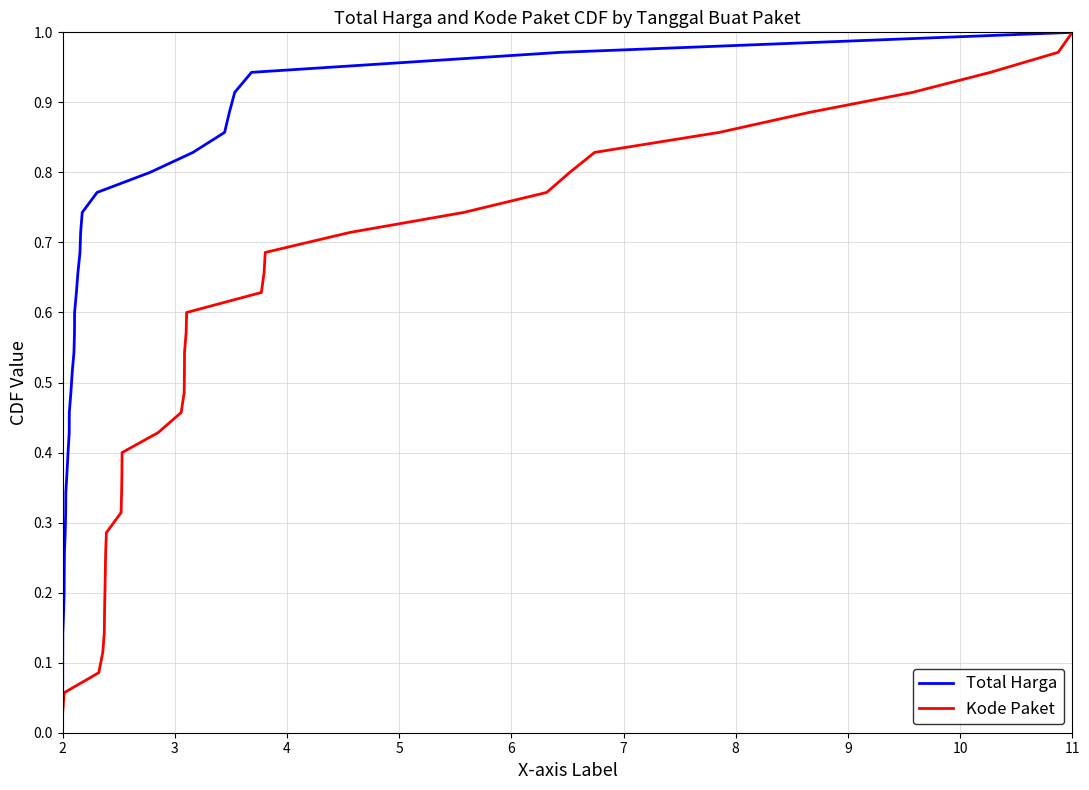

True or false: Kode Paket has more than 0 interior local peaks.

False